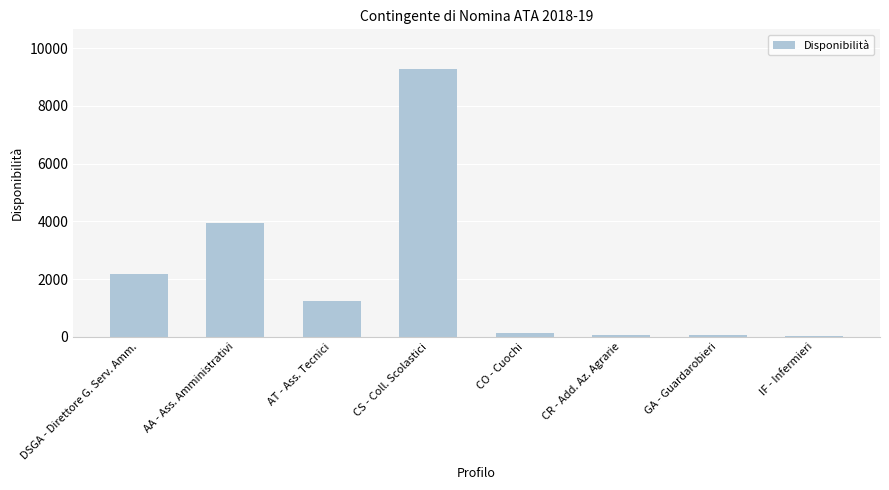

At which label is the value closest to 4645?

AA - Ass. Amministrativi